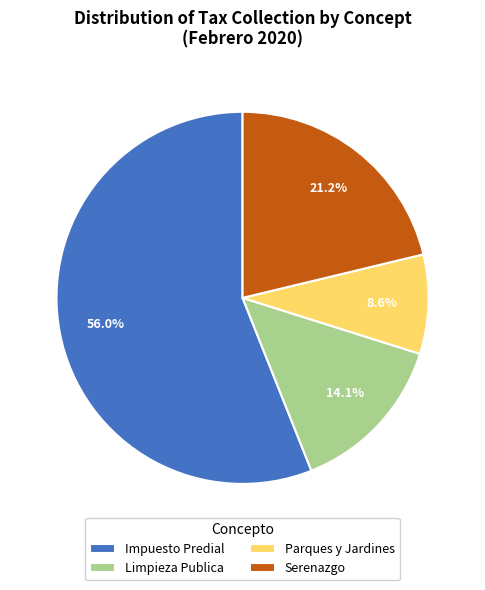

Is it true that Limpieza Publica is 9% of the pie?

False